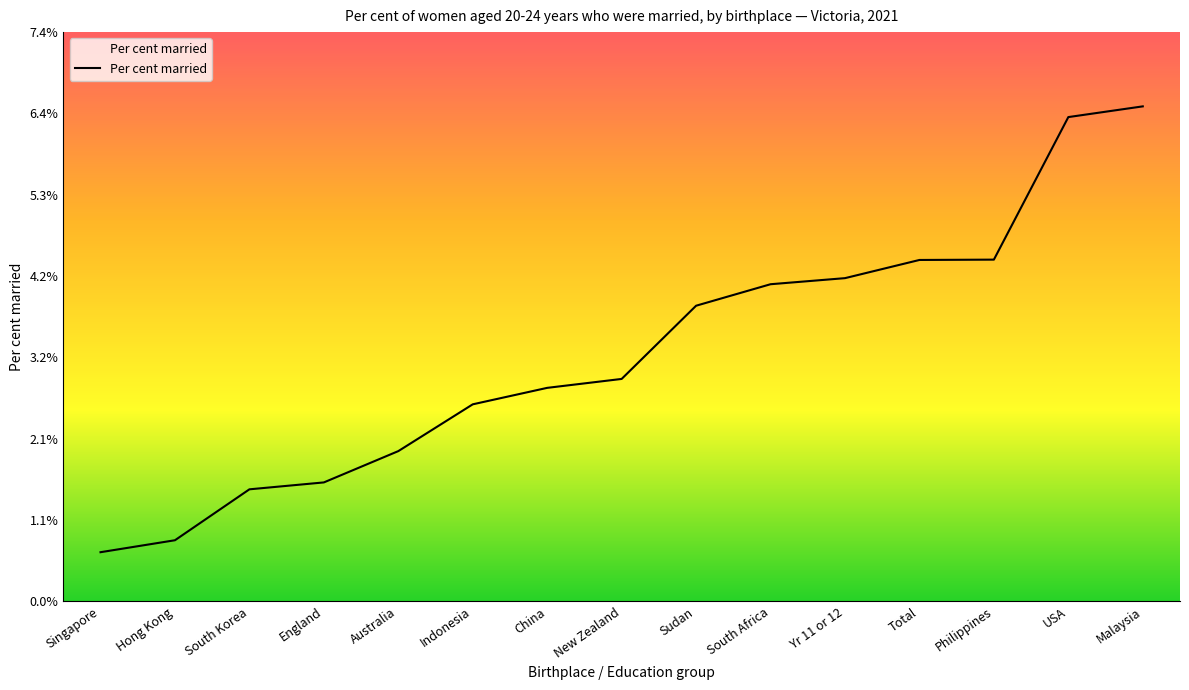

Read the value at Sudan.

3.9